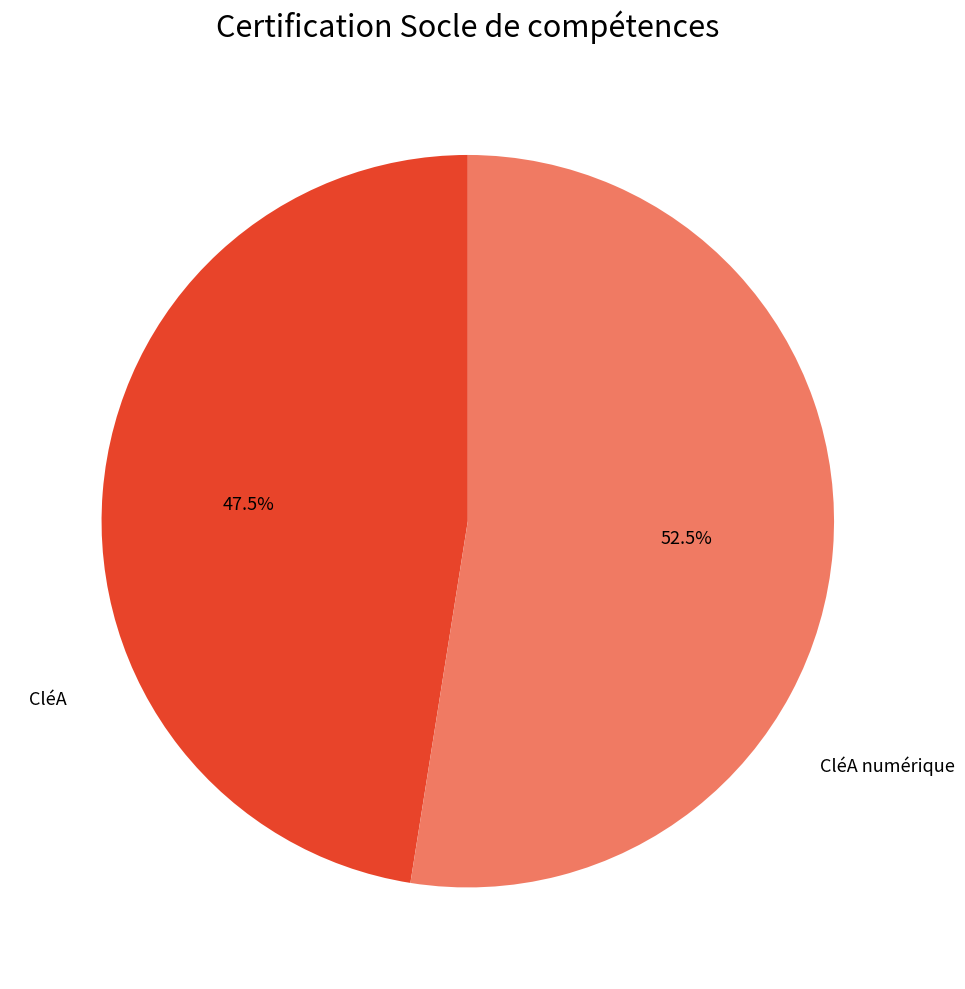

Is there any slice that represents more than half of the pie?

Yes